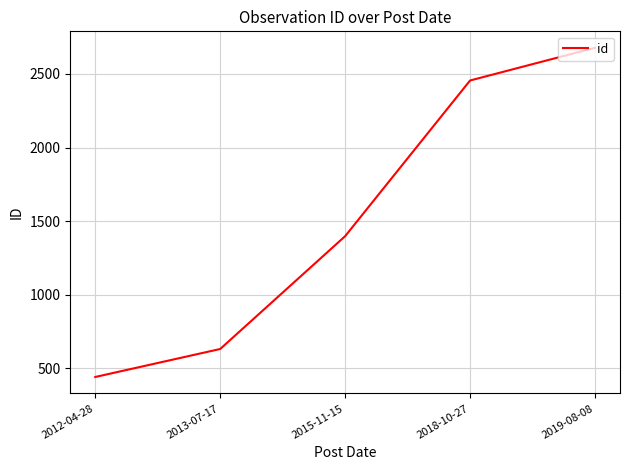

Count the number of data series in this chart.

1